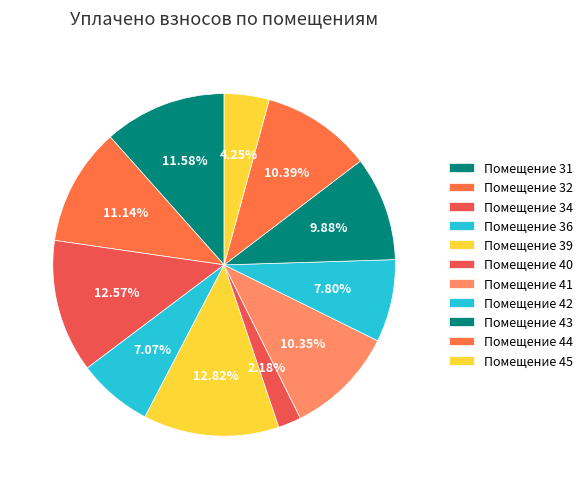

How many slices are in this pie chart?

11